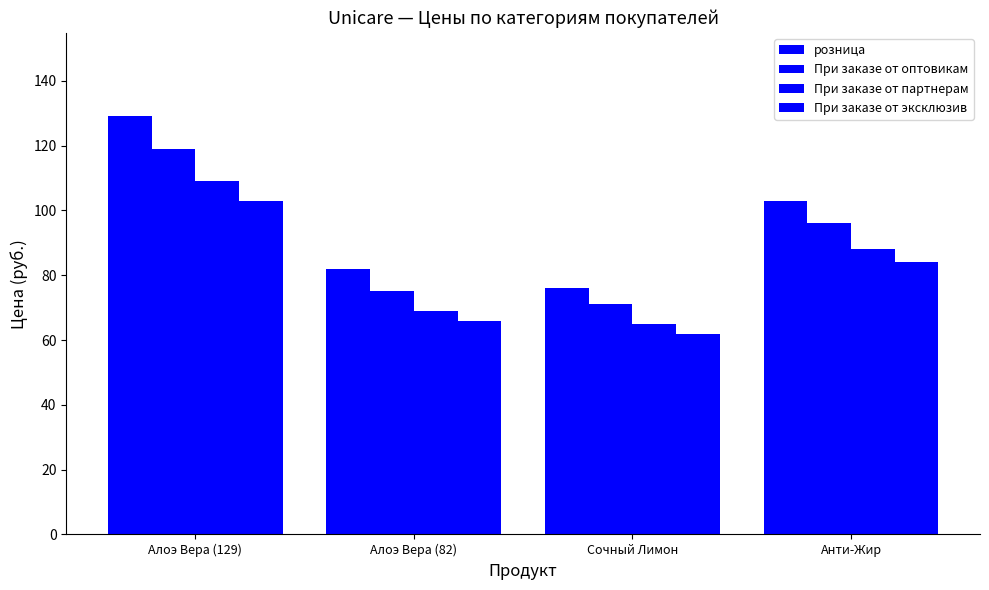

How many categories are shown in the chart?

4